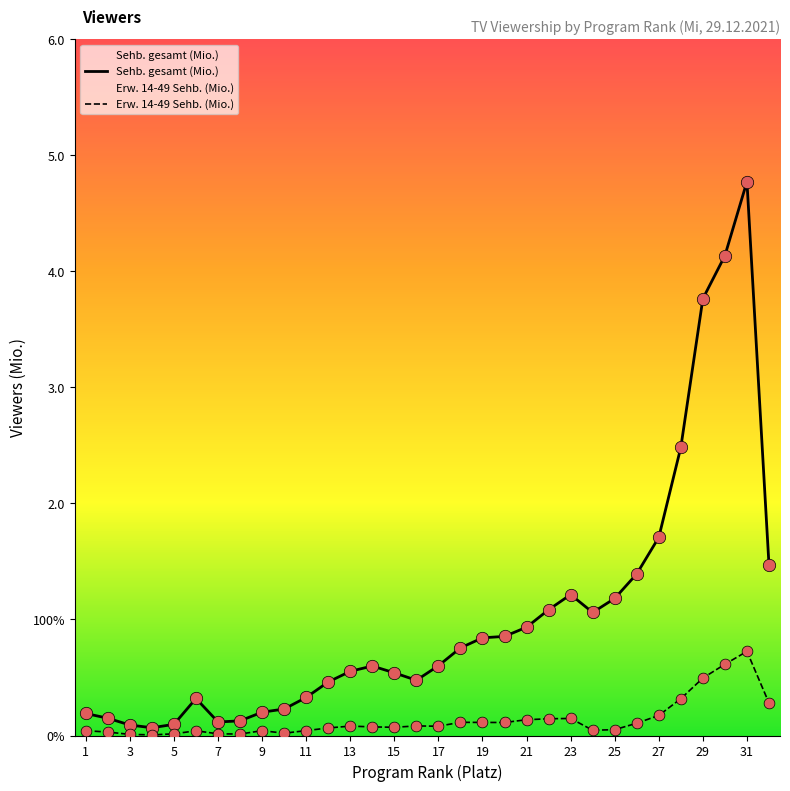

At how many categories does at least one series exceed 1?

11